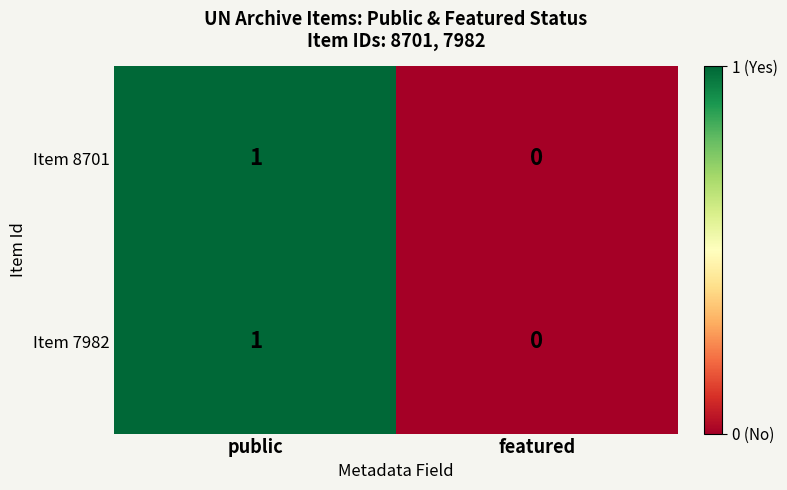

The value of Item 8701 at public is 1. True or false?

True